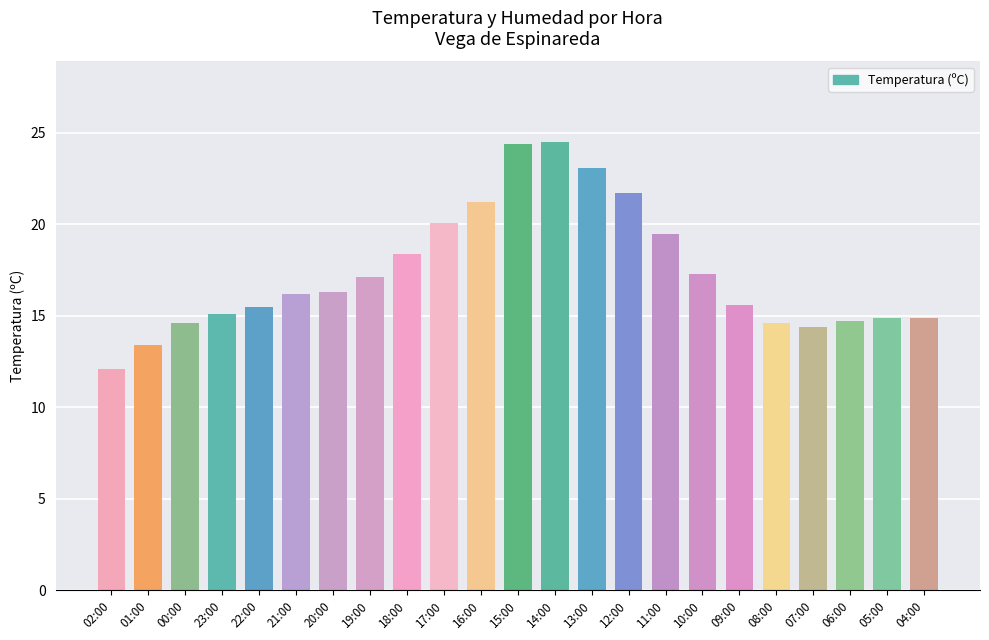

Which label corresponds to the smallest value in the chart?

02:00